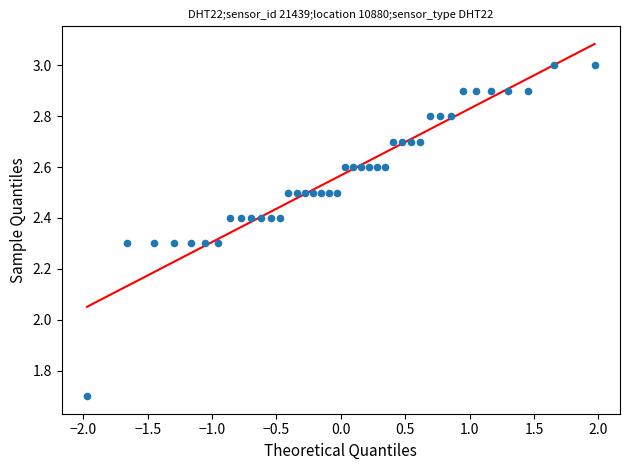

What is the range of X values (max minus min)?

3.9